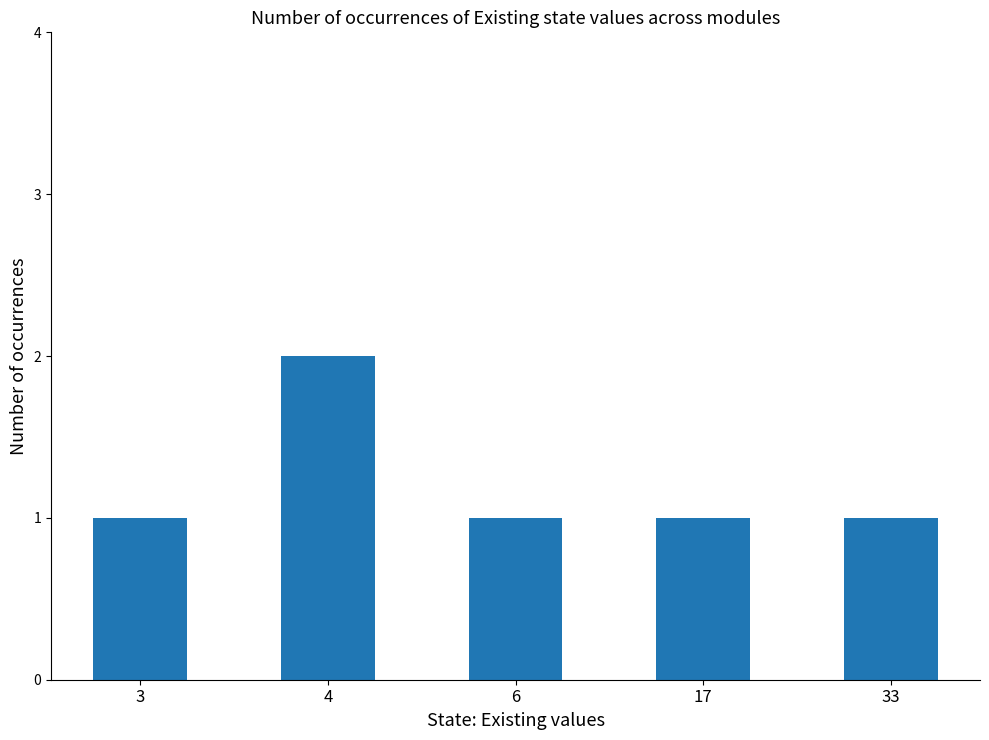

What is the ratio of the value at 3 to the value at 4?

0.5